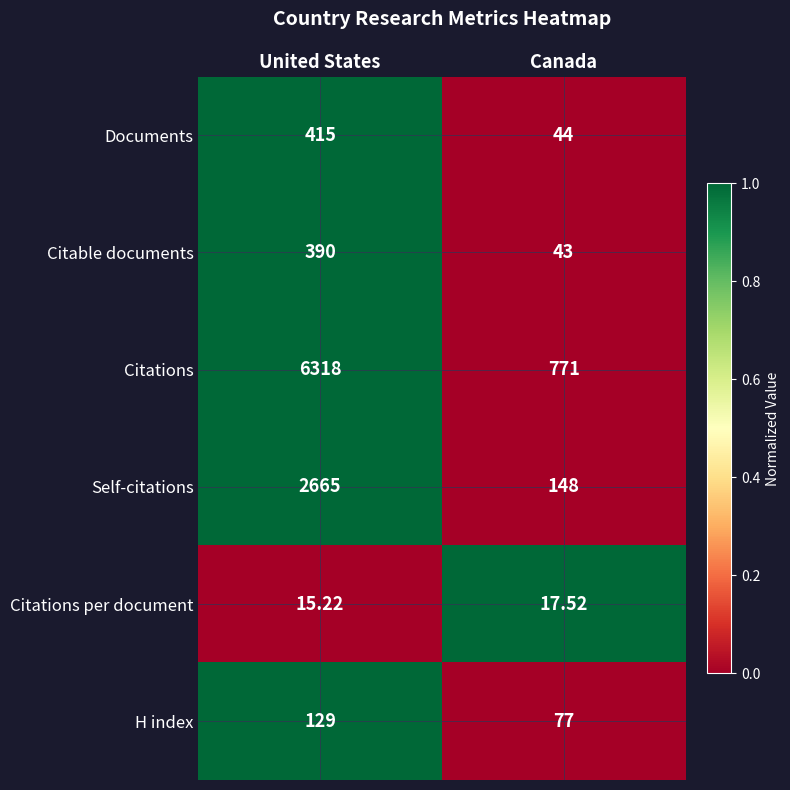

Where is Self-citations nearest to the value 1406?

Canada